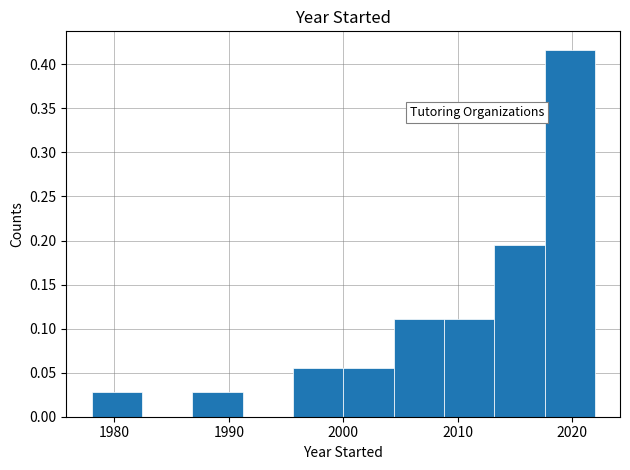

How tall is the bar that spans 2017.6 to 2022.0 on the x-axis? Neither the bar edges nor the heights are printed on the chart, so give them approximately, as read against the axes.

0.415